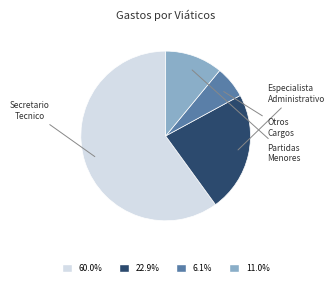

What is the ratio of the value at 11.0% to the value at 22.9%?

0.5